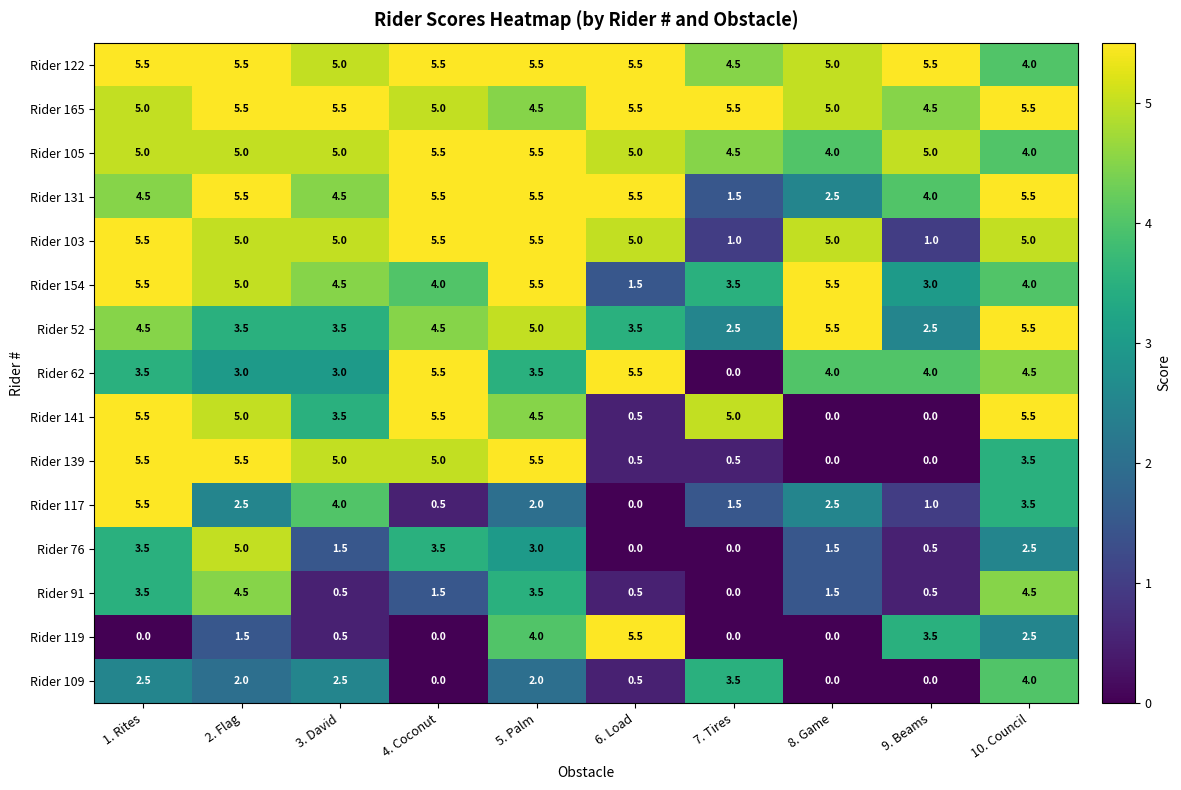

Between 1. Rites and 4. Coconut, which series saw the biggest shift?

Rider 117